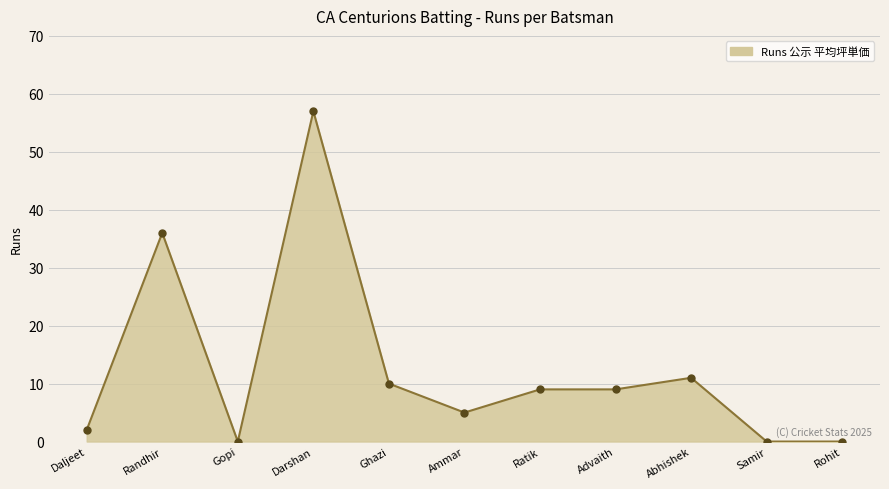

Which has a higher value, Gopi or Ratik?

Ratik